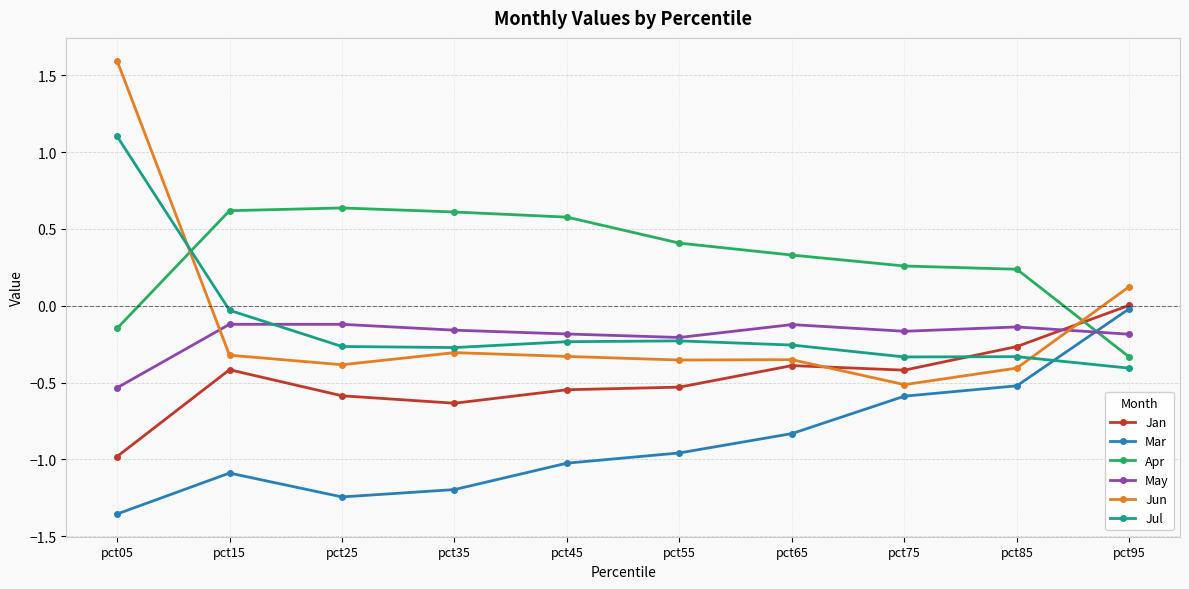

At which category does Mar reach its first local valley?

pct25